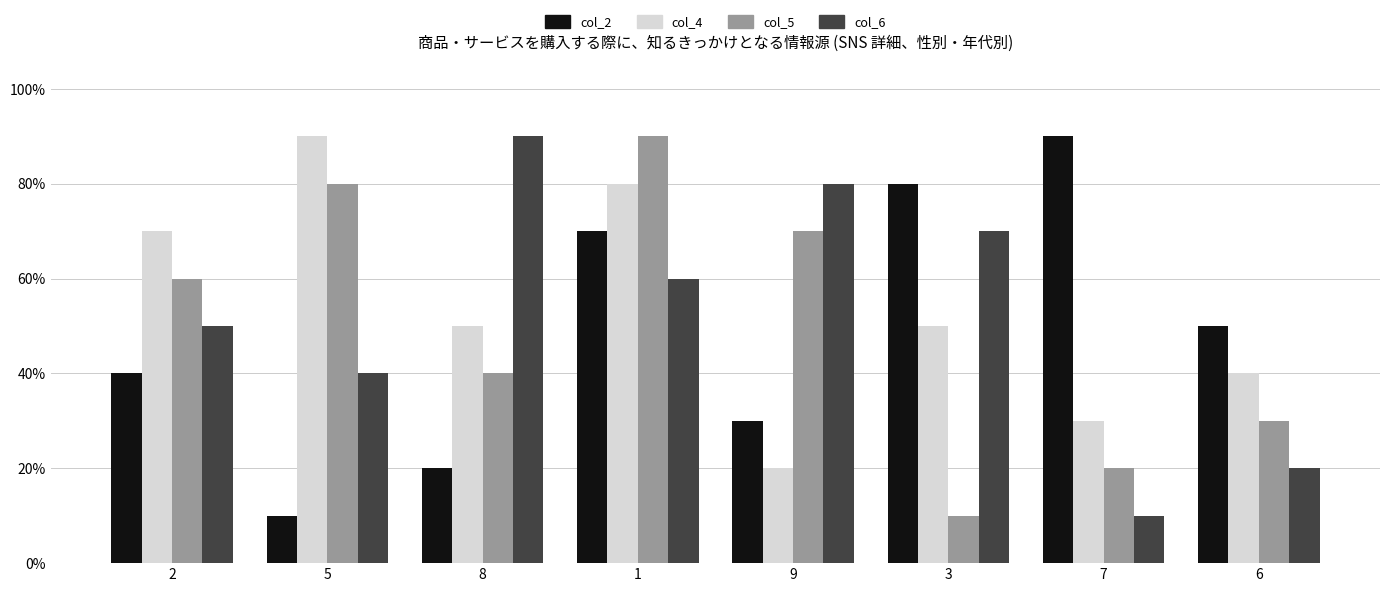

Reading left to right, what are all the values shown in this chart?

col_2: 0.4	0.1	0.2	0.7	0.3	0.8	0.9	0.5
col_4: 0.7	0.9	0.5	0.8	0.2	0.5	0.3	0.4
col_5: 0.6	0.8	0.4	0.9	0.7	0.1	0.2	0.3
col_6: 0.5	0.4	0.9	0.6	0.8	0.7	0.1	0.2